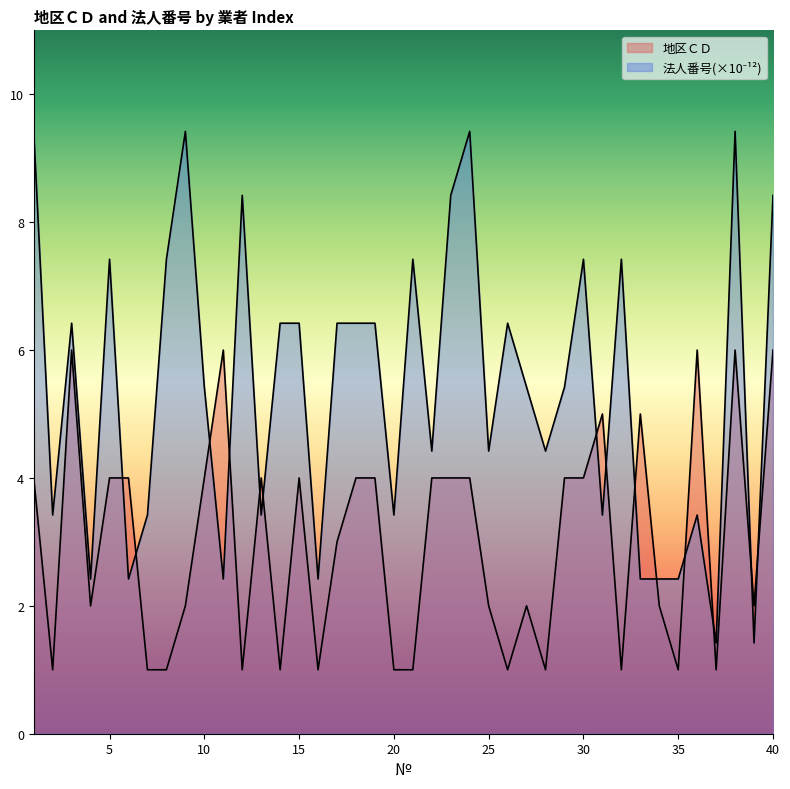

What is the average value of the 地区ＣＤ series?

3.0